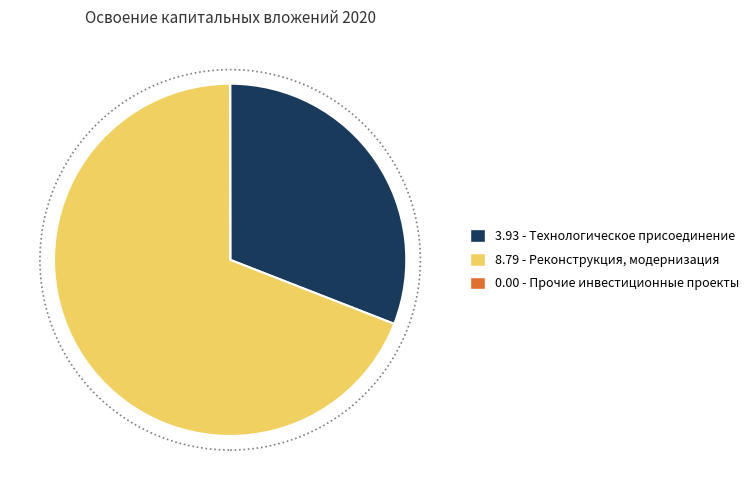

Is there any slice that represents more than half of the pie?

Yes